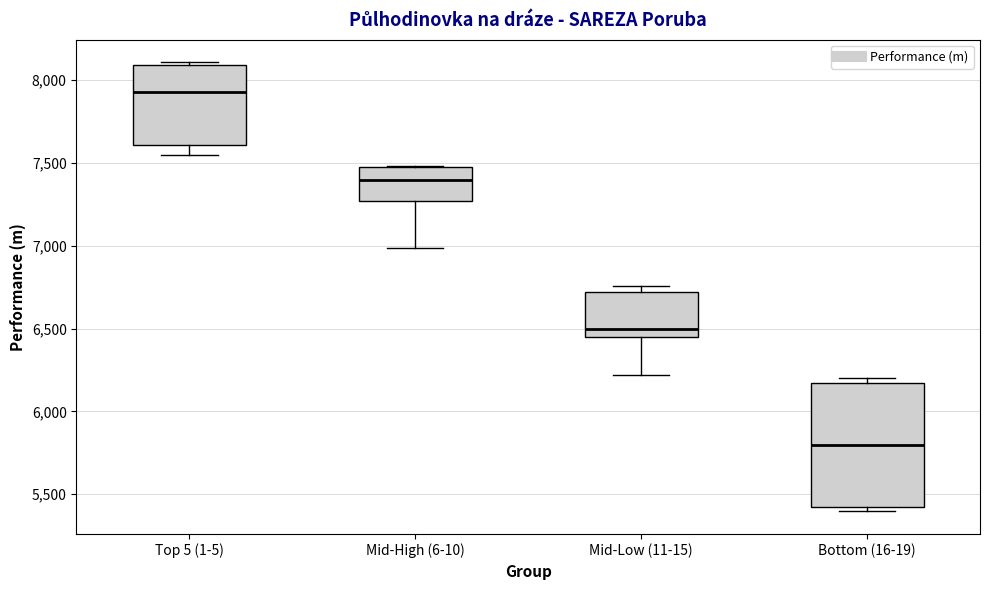

Reading left to right, read every box against the y-axis: the position of its median line, the range the box covers, and the ends of its whiskers. The values are not printed on the chart, so give them approximately, as read against the axis.

Top 5 (1-5): median 7950, box 7600 to 8100, whiskers 7550 to 8100
Mid-High (6-10): median 7400, box 7250 to 7500, whiskers 7000 to 7500
Mid-Low (11-15): median 6500, box 6450 to 6700, whiskers 6200 to 6750
Bottom (16-19): median 5800, box 5400 to 6150, whiskers 5400 (just below the box's lower edge) to 6200